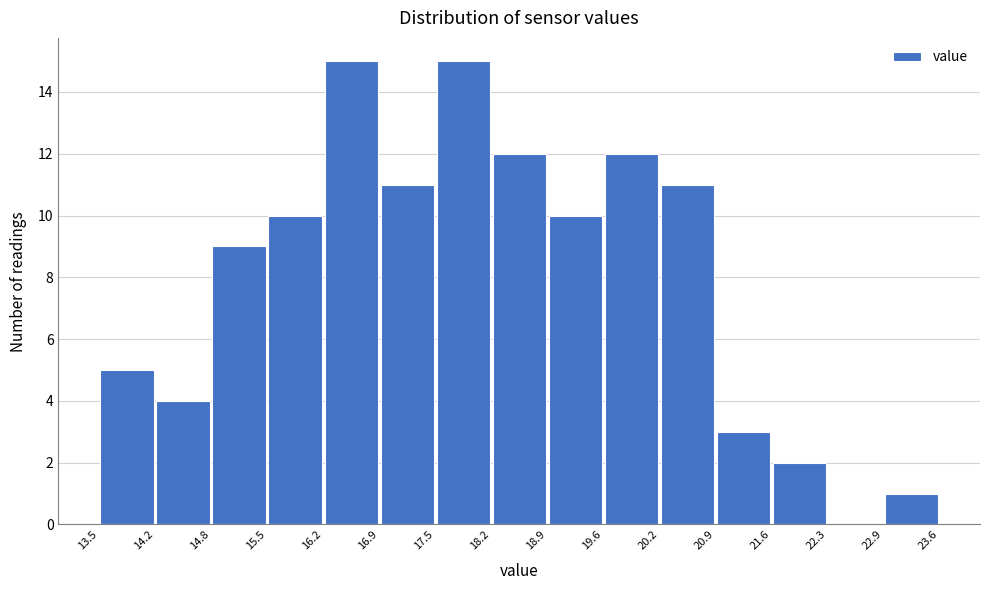

What is the height of the bar covering 17.5 to 18.2 on the x-axis? The values are not printed on the chart, so give them approximately, as read against the axis.

15